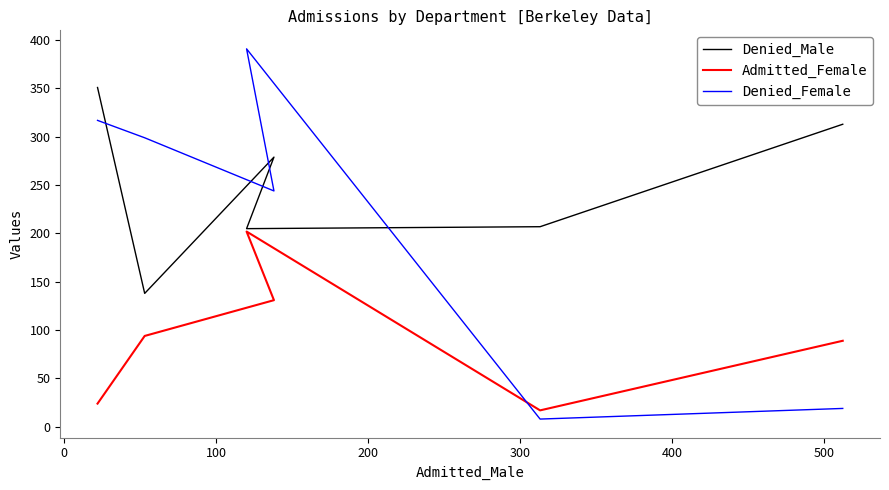

Which series has the largest range (max minus min)?

Denied_Female